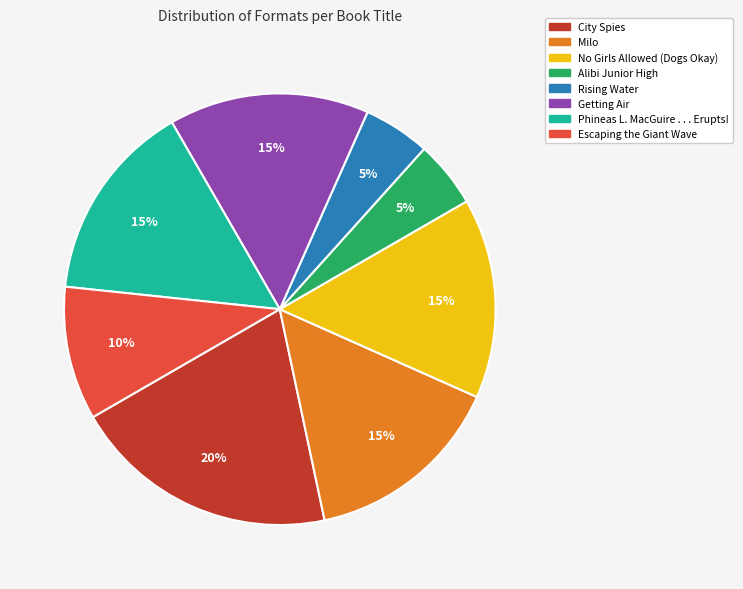

How many slices are in this pie chart?

8